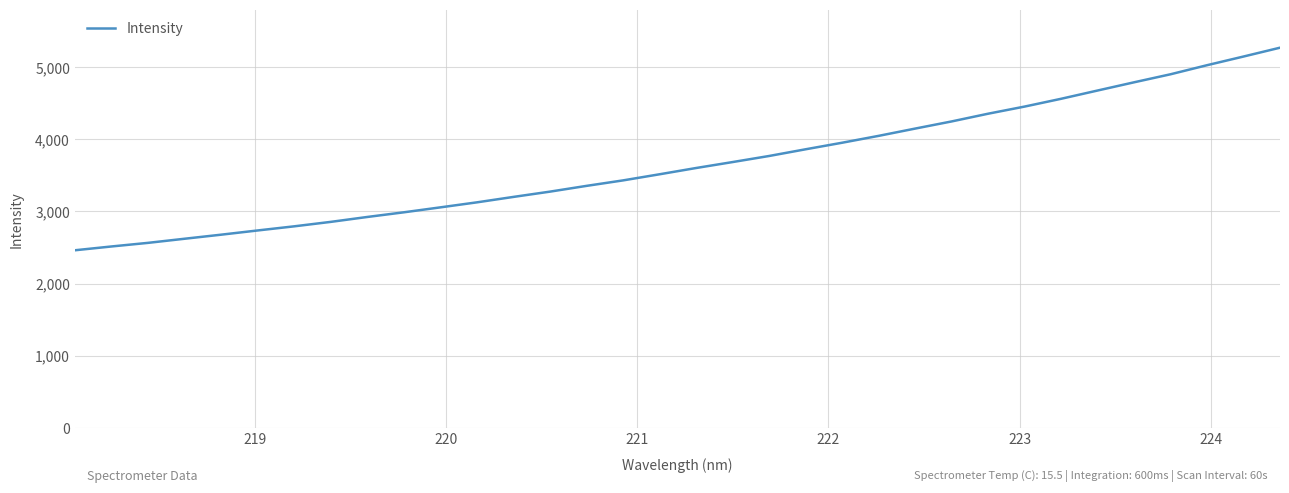

What is the smallest value displayed?

2462.7